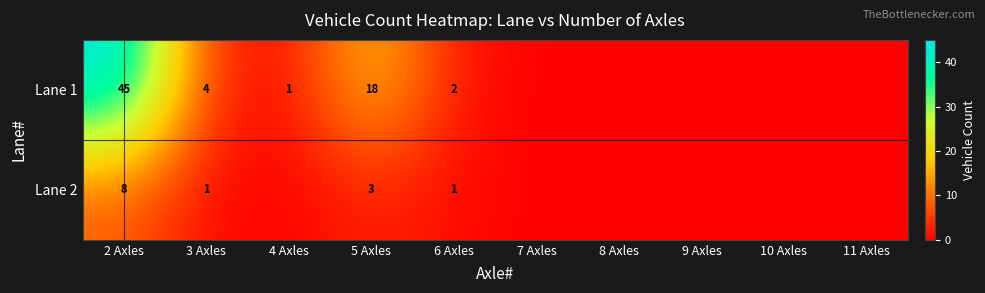

Is it true that Lane 1 equals 1 at 4 Axles?

True